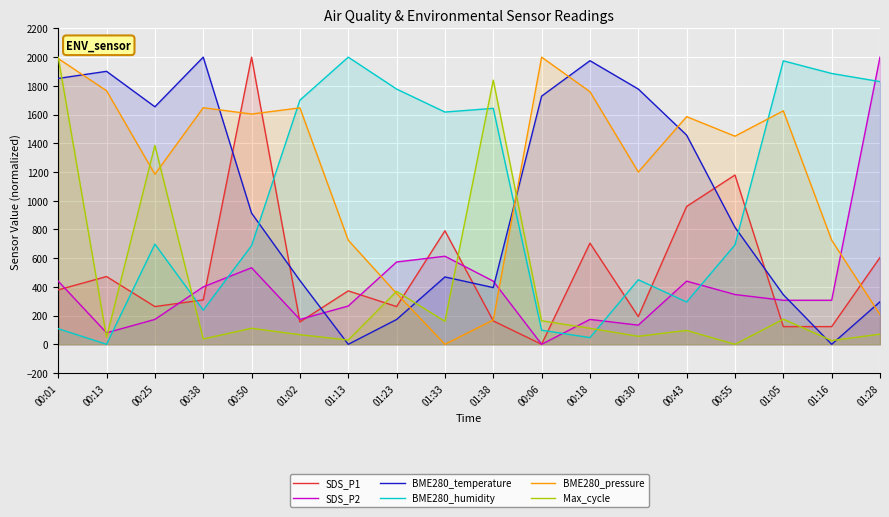

Where does the Max_cycle series first go above 111?

00:01